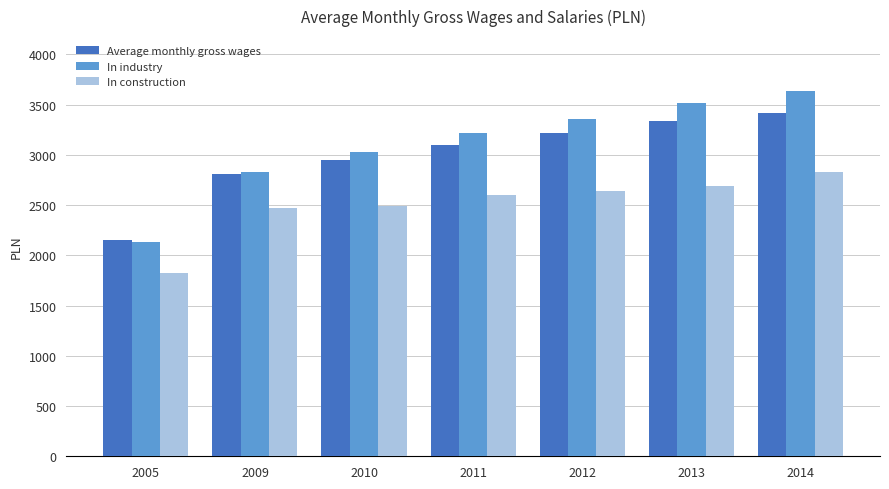

Which series has the largest total across all categories?

In industry